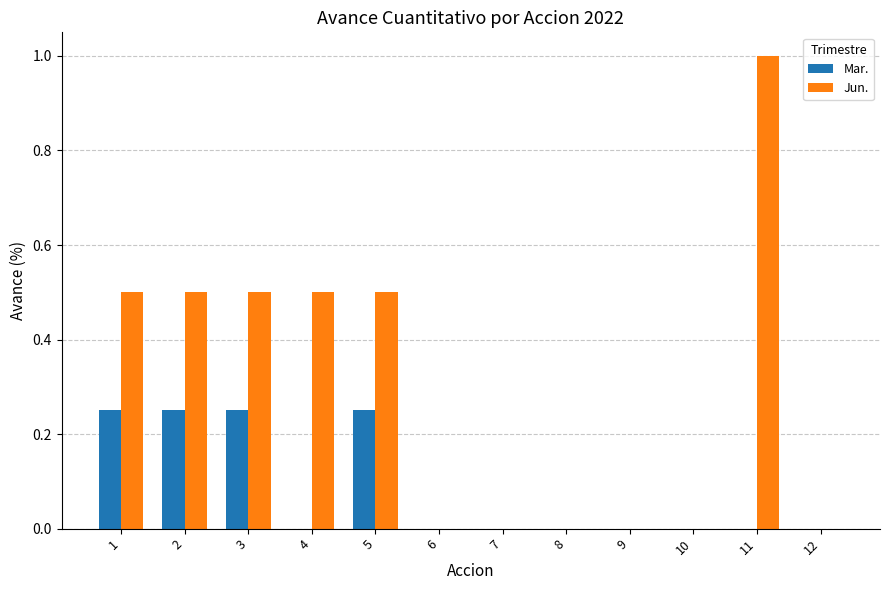

What is the sum of all Mar. values?

1.0